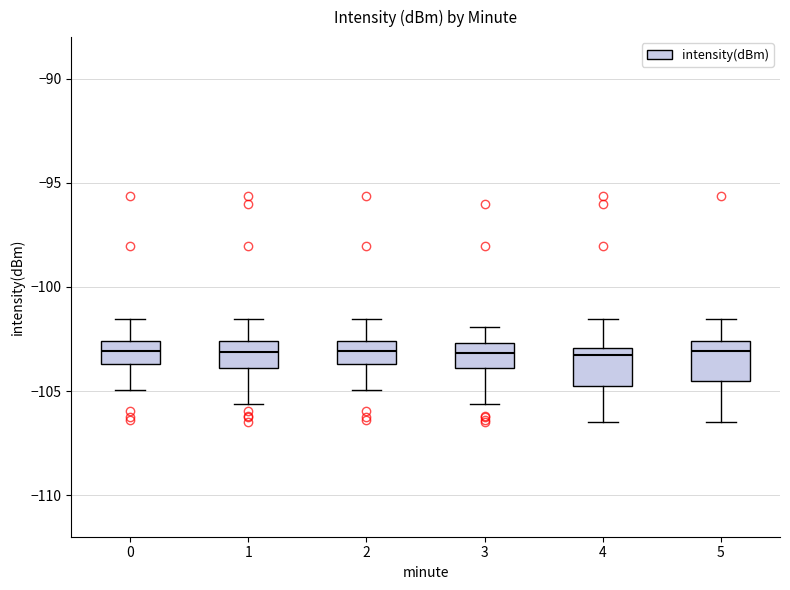

Reading left to right, read every box against the y-axis: the position of its median line, the range the box covers, and the ends of its whiskers. The values are not printed on the chart, so give them approximately, as read against the axis.

0: median -103.0, box -103.5 to -102.5, whiskers -105.0 to -101.5
1: median -103.0, box -104.0 to -102.5, whiskers -105.5 to -101.5
2: median -103.0, box -103.5 to -102.5, whiskers -105.0 to -101.5
3: median -103.0, box -104.0 to -102.5, whiskers -105.5 to -102.0
4: median -103.5, box -105.0 to -103.0, whiskers -106.5 to -101.5
5: median -103.0, box -104.5 to -102.5, whiskers -106.5 to -101.5